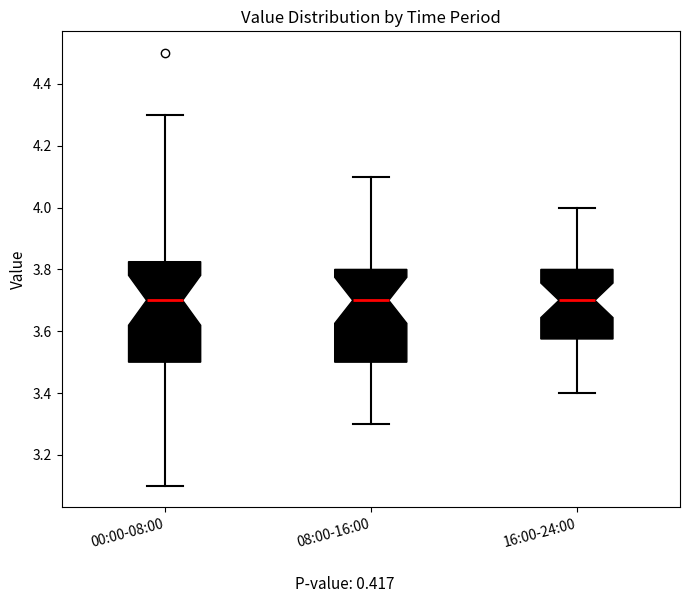

Which box is the tallest, from its lower edge to its upper edge?

00:00-08:00